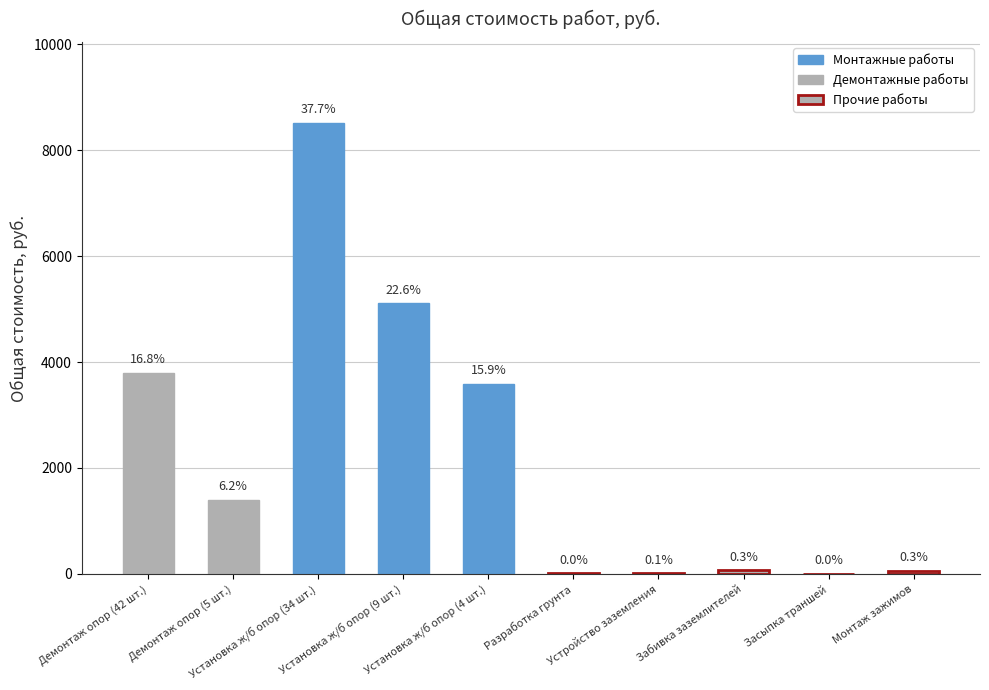

Which category has the lowest value across all series?

Засыпка траншей